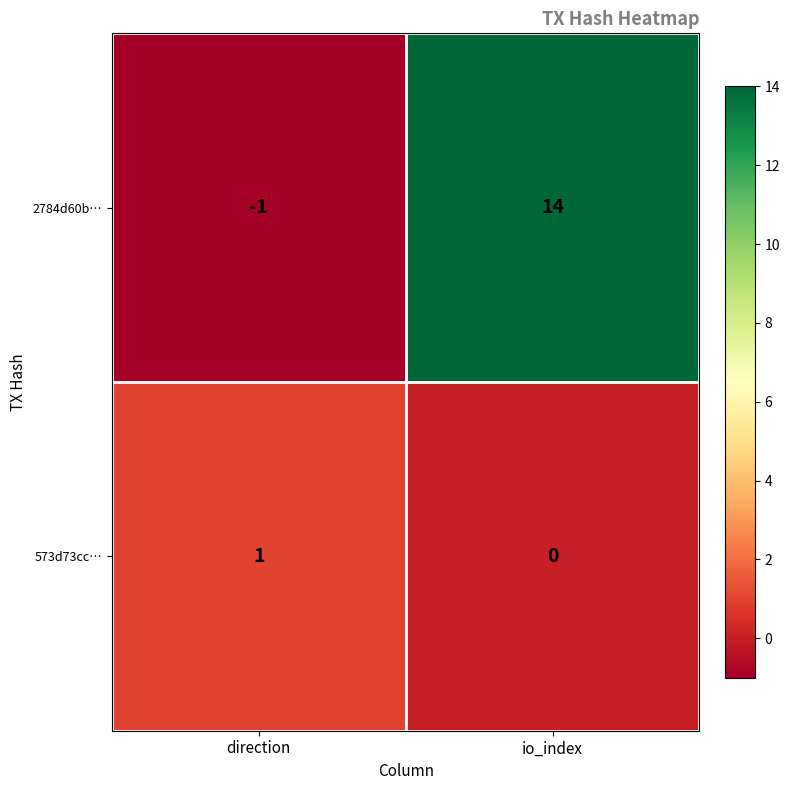

What is the total value across all series at io_index?

14